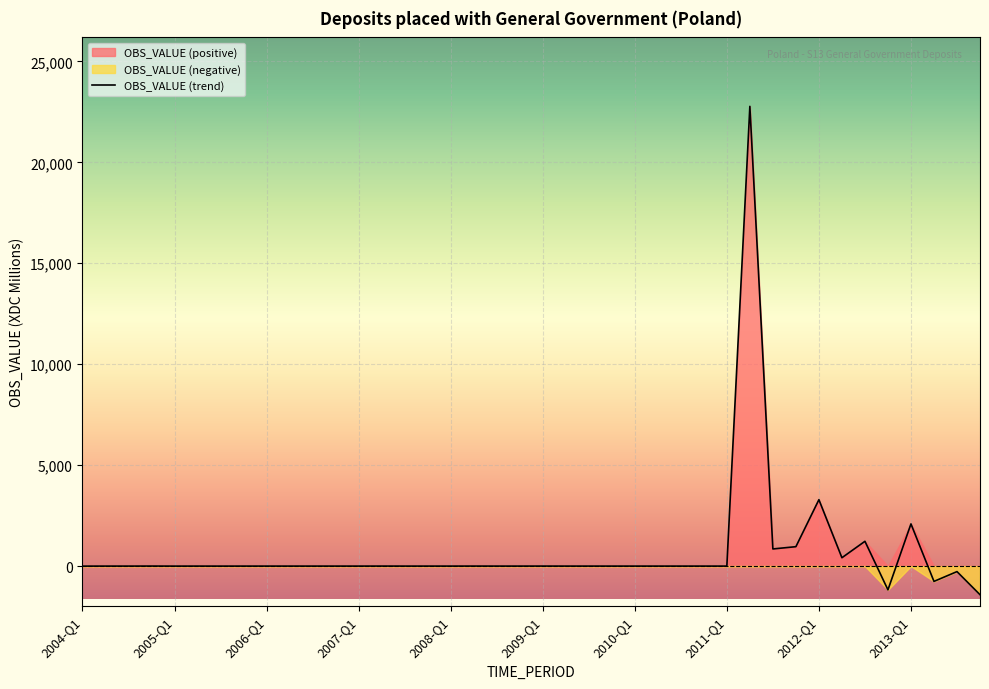

What is the lowest value of the OBS_VALUE (trend) series?

-1417